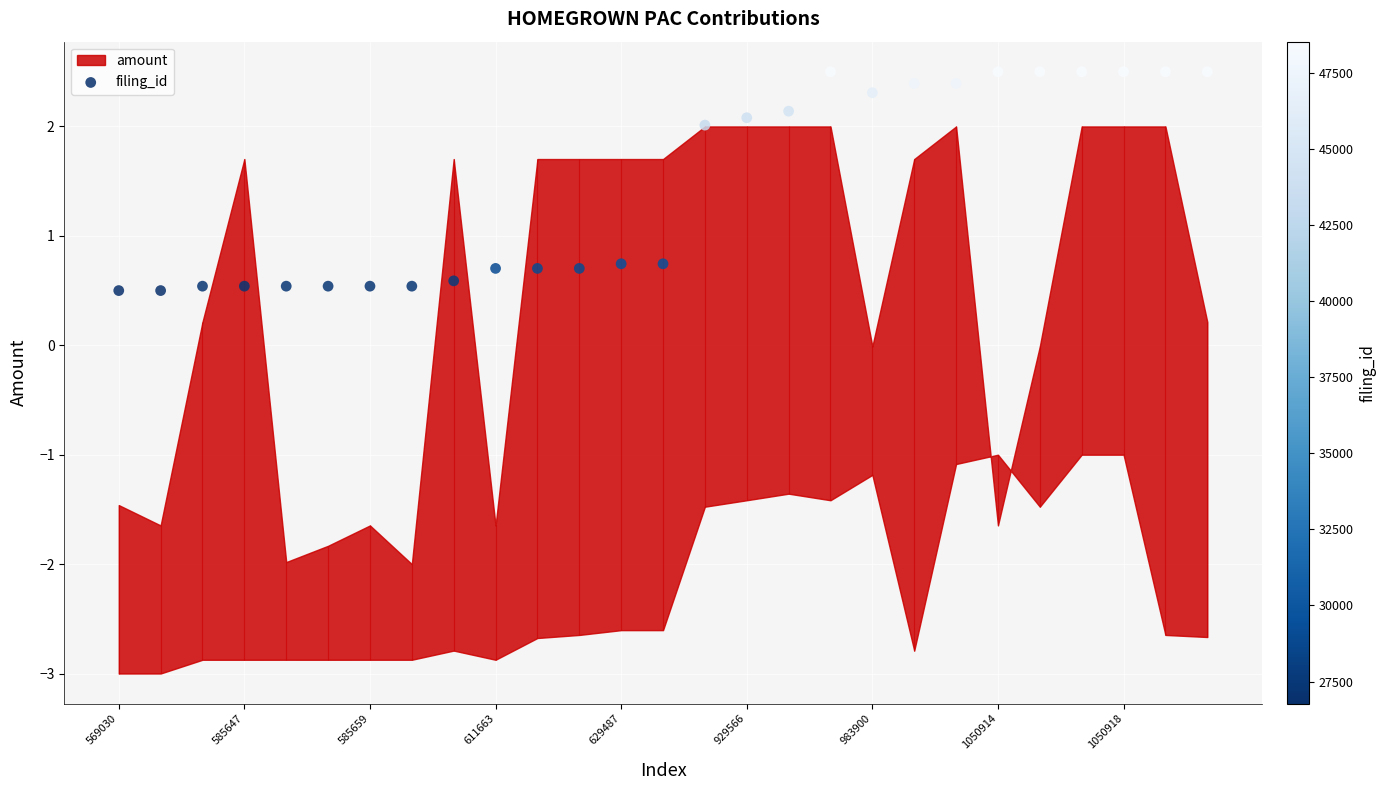

Between 17 and 1050918, which is larger?

17